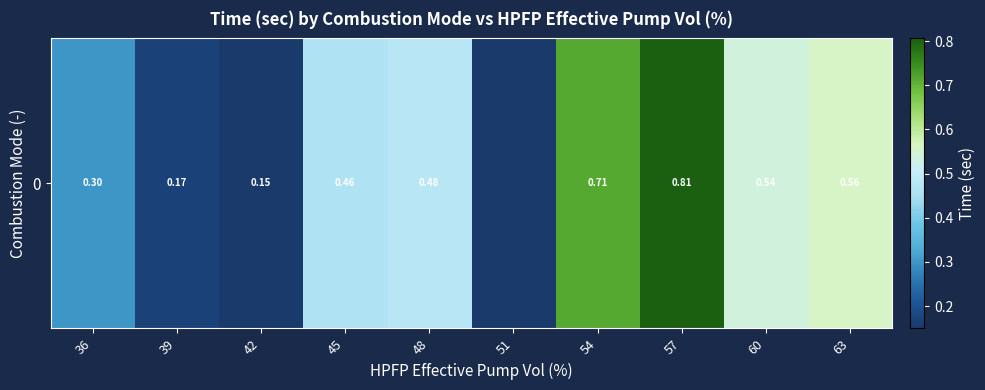

True or false: the data shows 0.5 at 60.

True